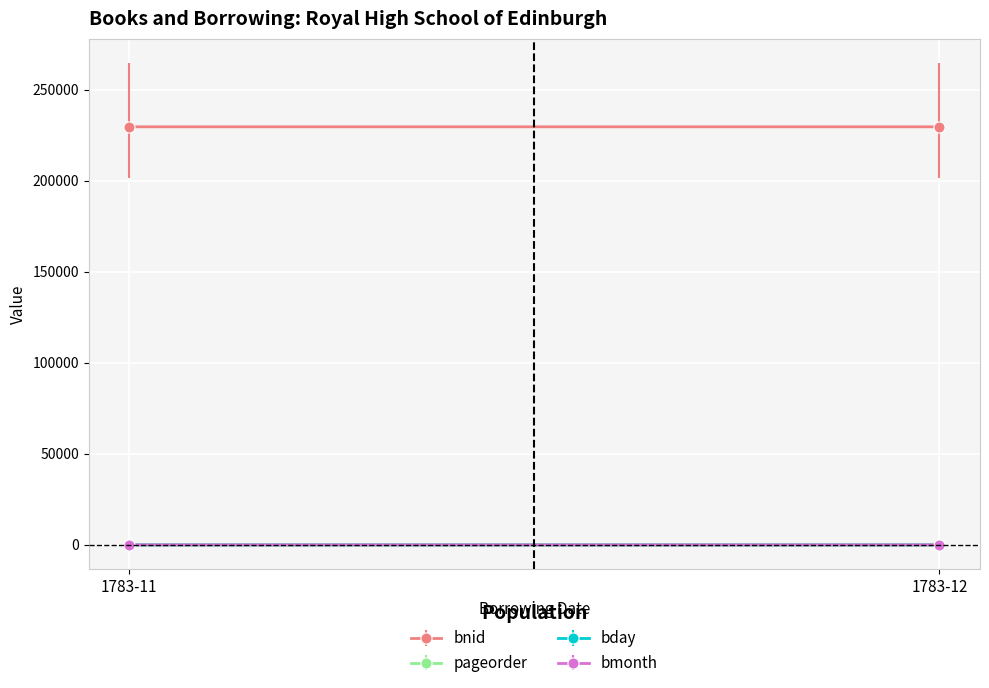

Is it true that pageorder equals 1 at 1783-11?

True